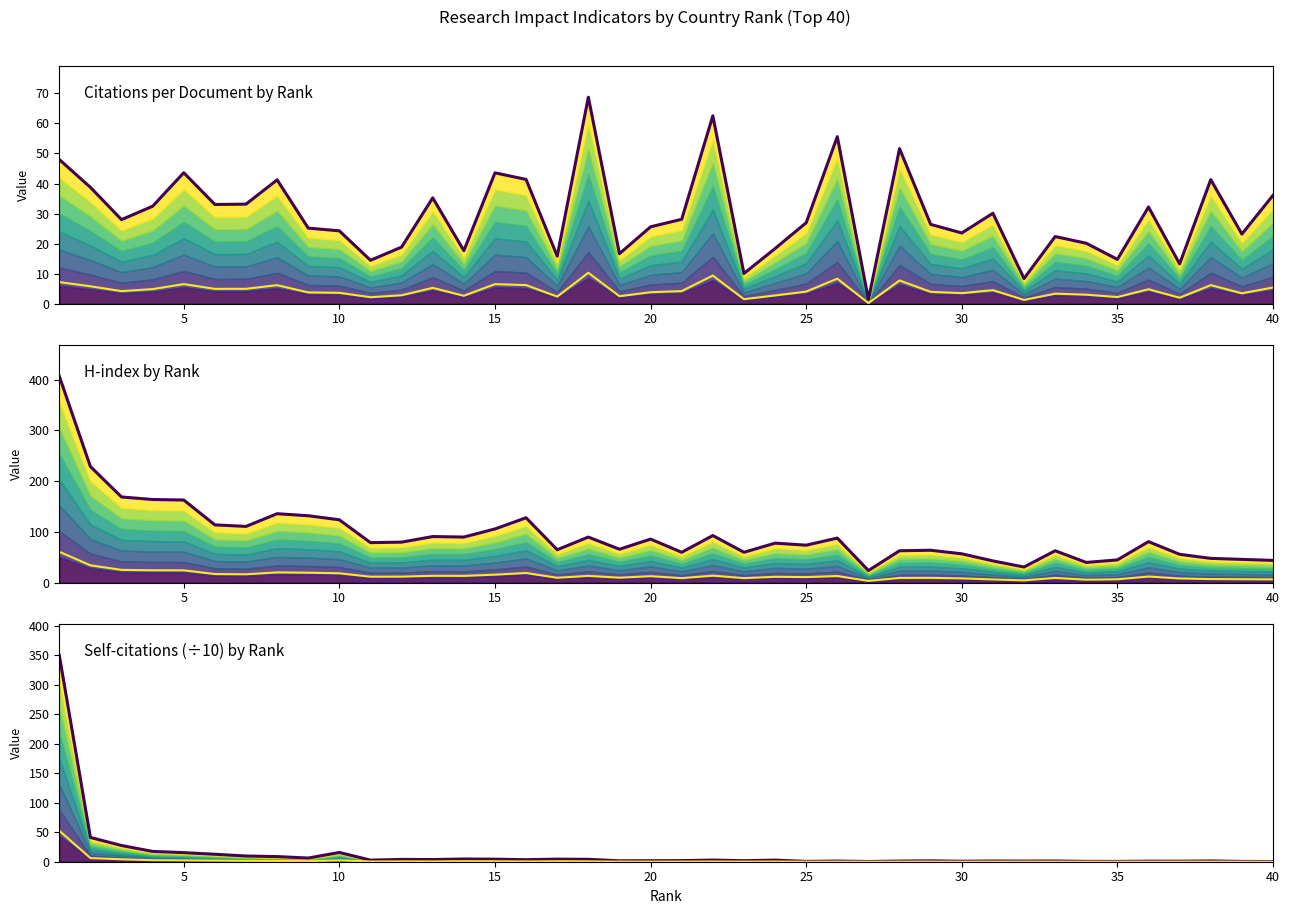

How many series are shown in this chart?

6